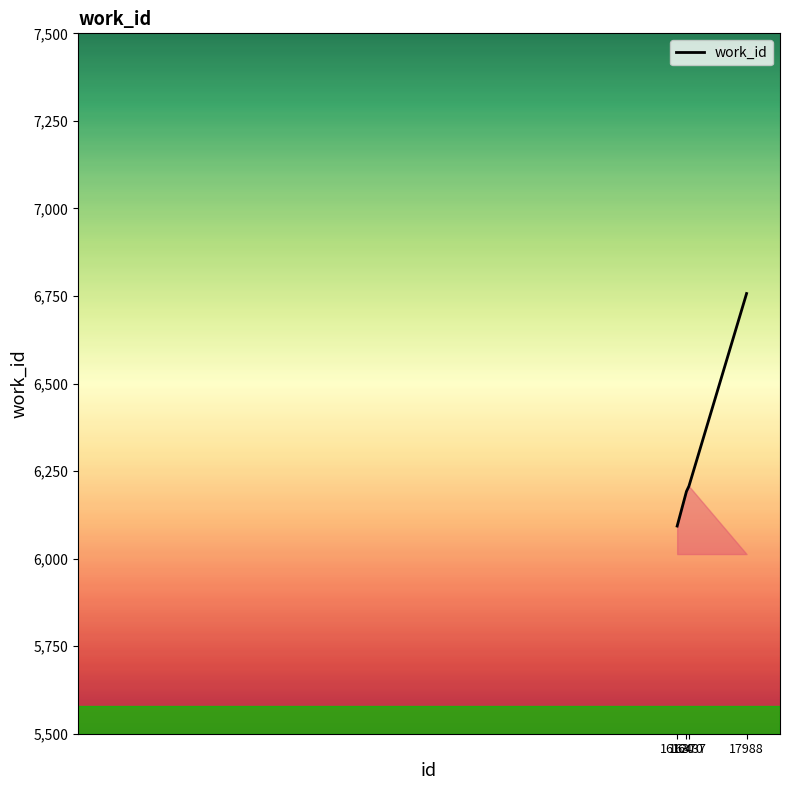

Reading left to right, what are all the values shown in this chart?

6093	6192	6207	6757